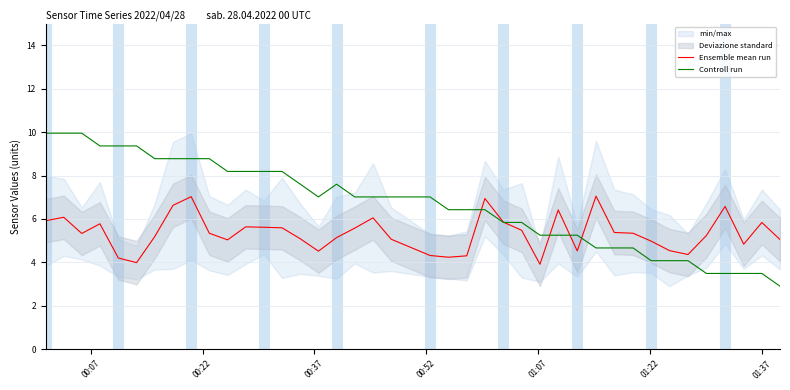

What is the smallest value displayed?

2.9